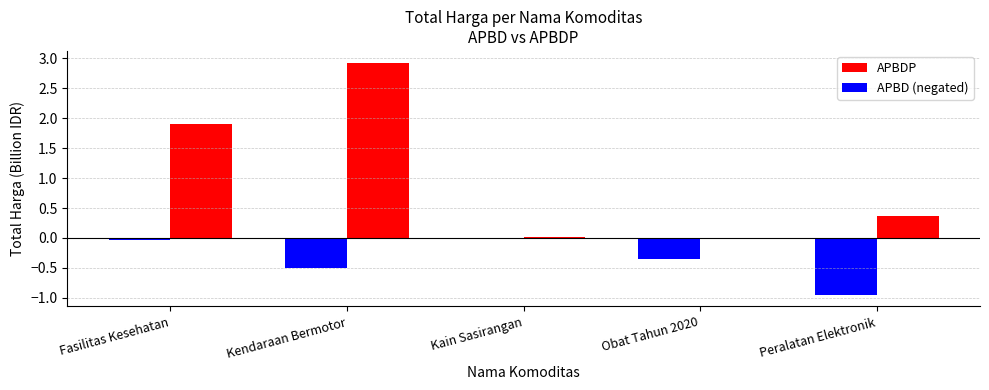

Which series changed the most between Kendaraan Bermotor and Obat Tahun 2020?

APBDP